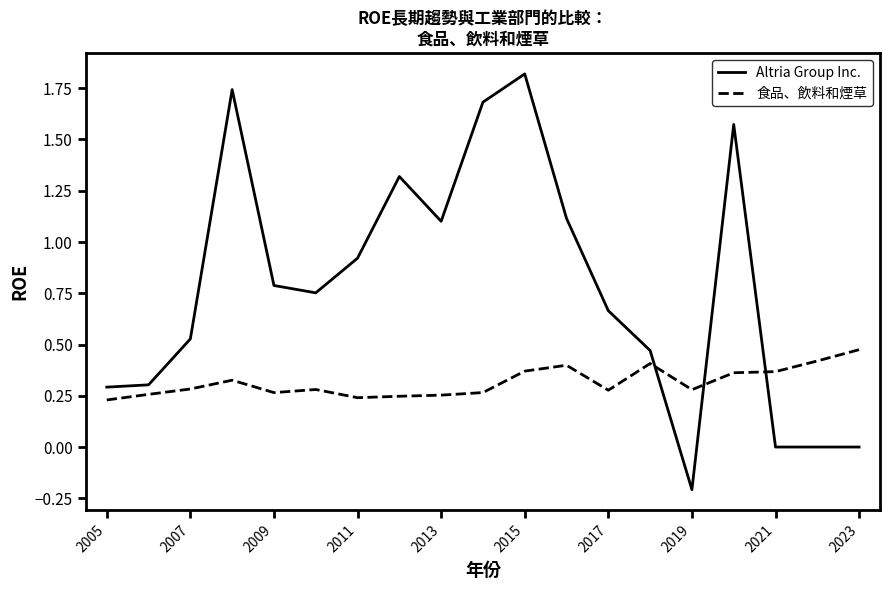

What are all the series names shown in the legend?

Altria Group Inc., 食品、飲料和煙草